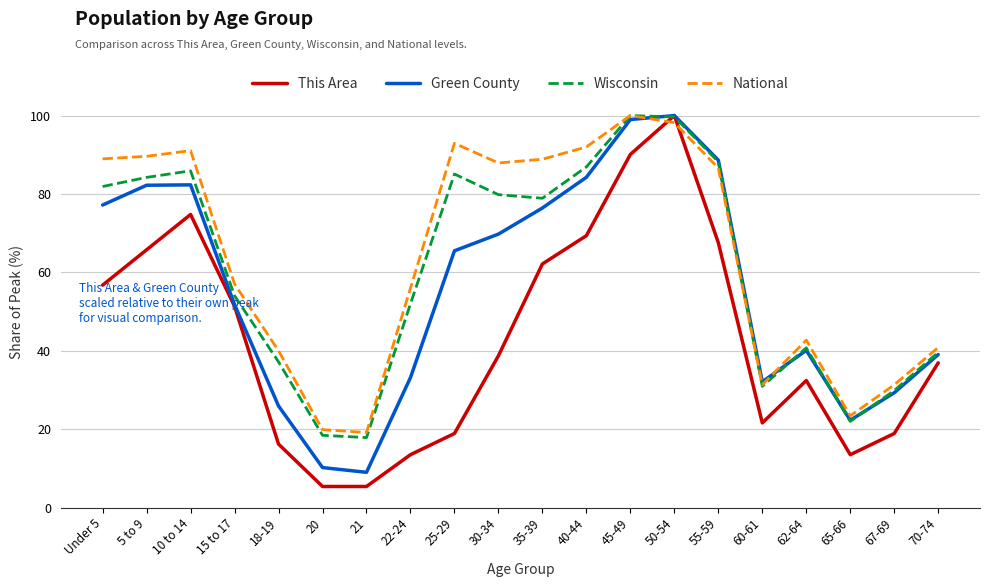

Is it true that Green County equals 140.3 at 40-44?

False